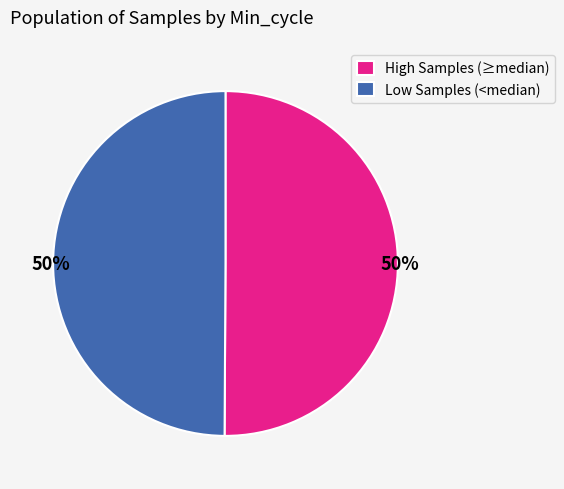

What is the ratio of the value at Low Samples (<median) to the value at High Samples (≥median)?

1.0